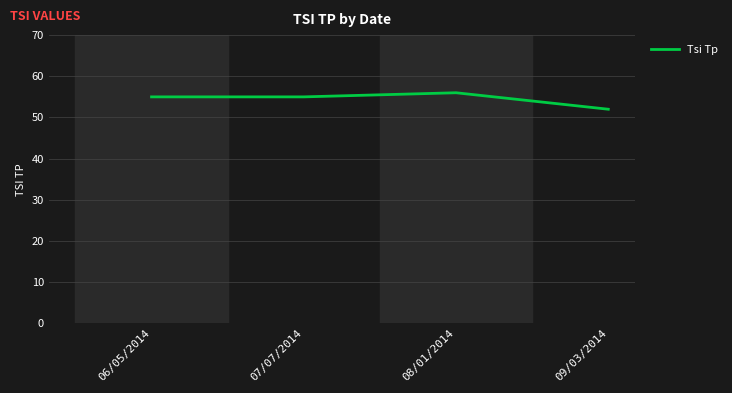

Approximately how many times larger is the value at 08/01/2014 compared to 09/03/2014?

1.1